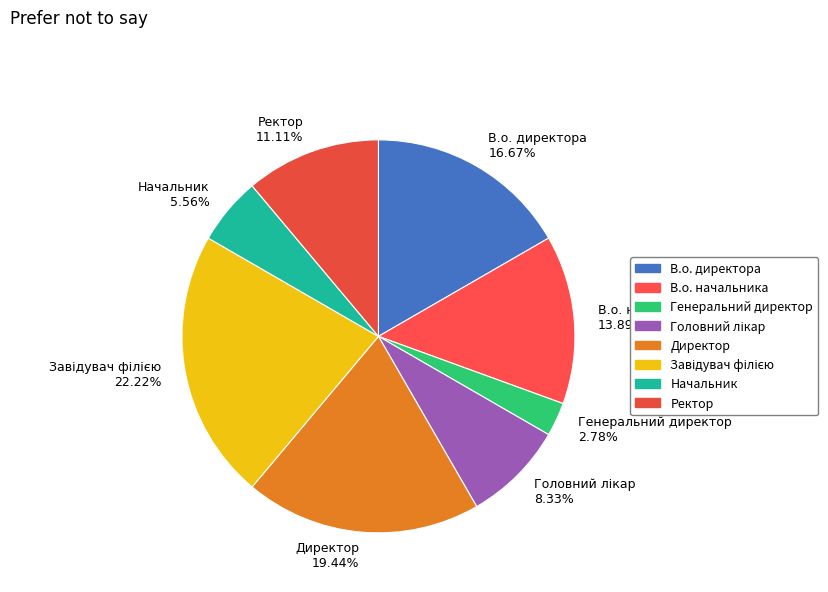

To the nearest percent, what is the difference between the Ректор and В.о. директора slice percentages?

6%